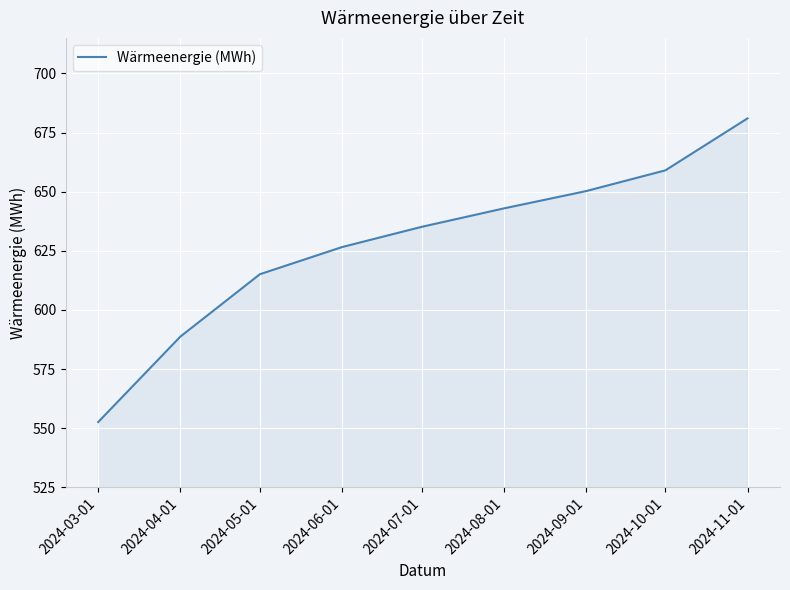

List the labels in order of value, largest first.

2024-11-01, 2024-10-01, 2024-09-01, 2024-08-01, 2024-07-01, 2024-06-01, 2024-05-01, 2024-04-01, 2024-03-01